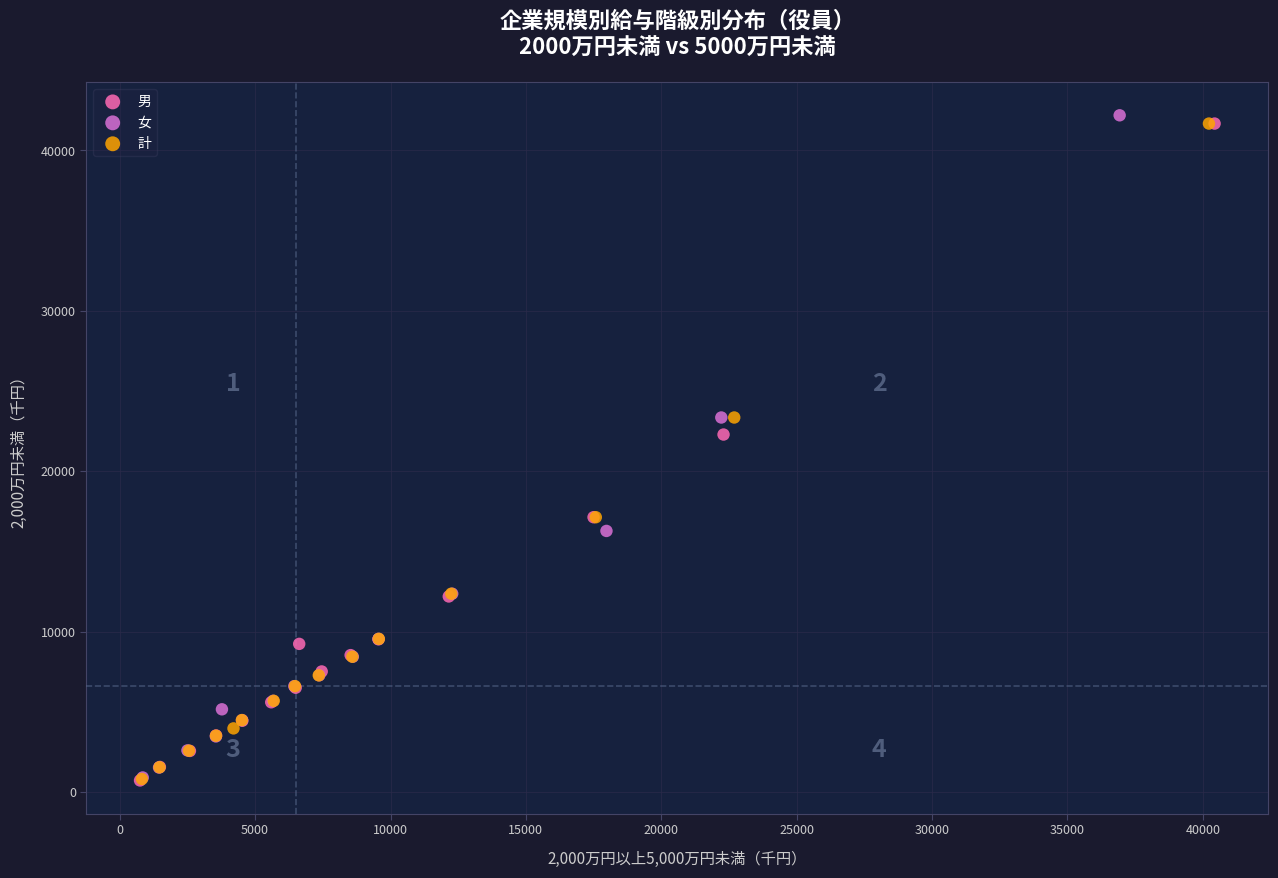

Which series has the largest Y range (max minus min)?

女